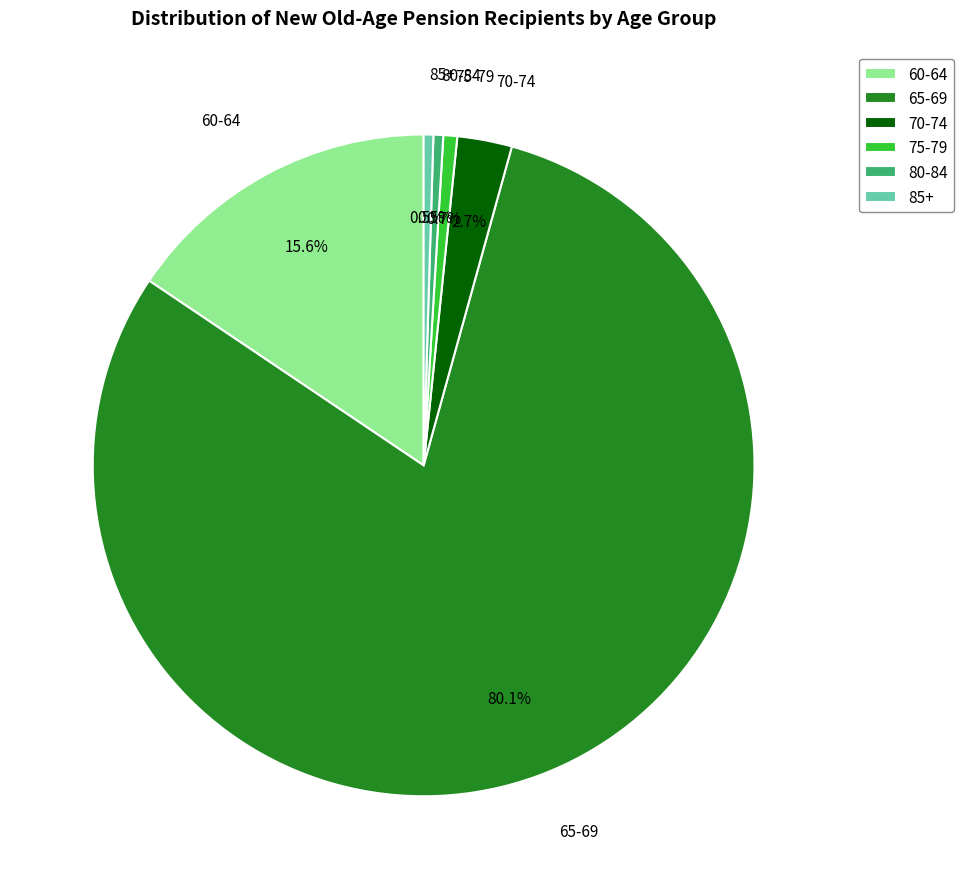

Does 75-79 account for over 50% of the chart?

No